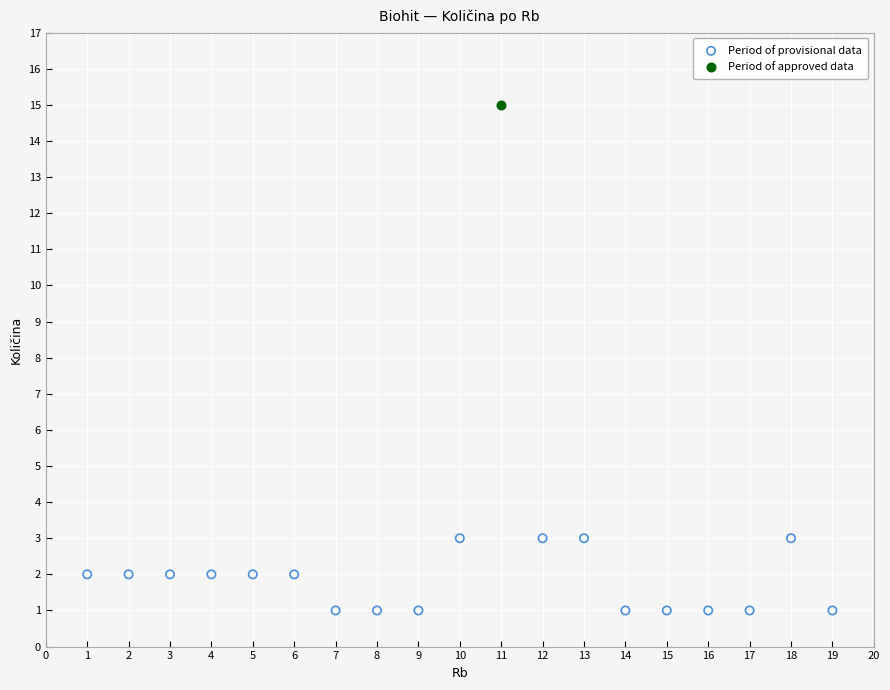

What are all the series names shown in the legend?

Period of provisional data, Period of approved data